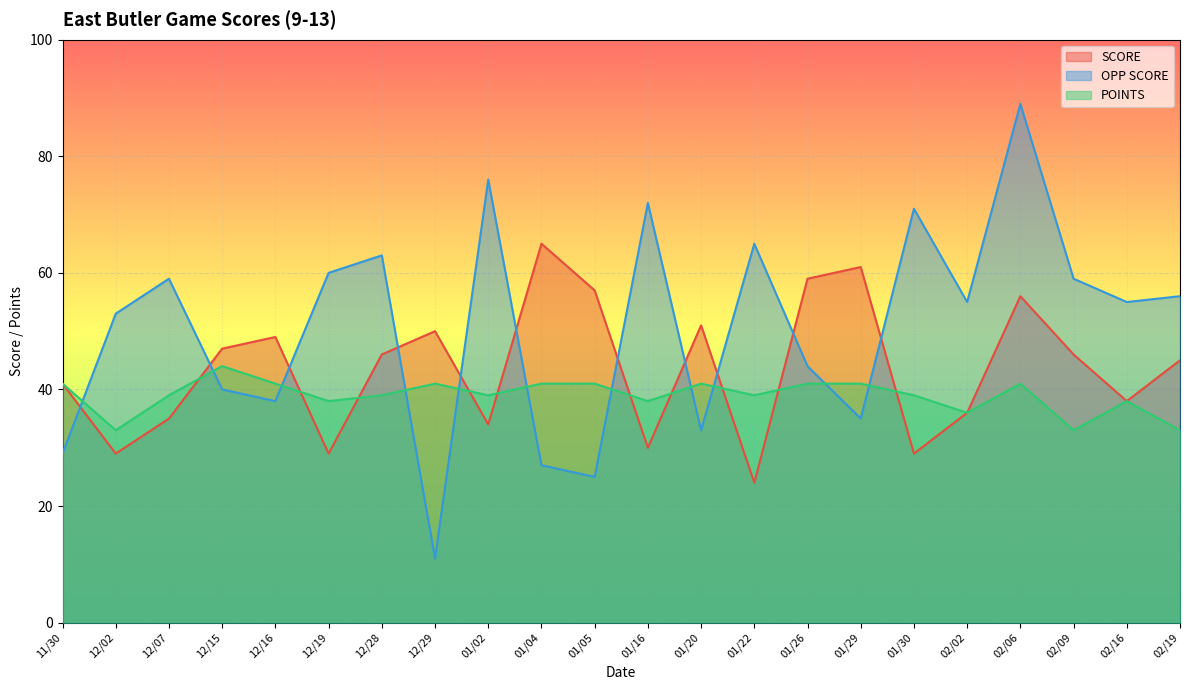

How many data points does each series have?

22